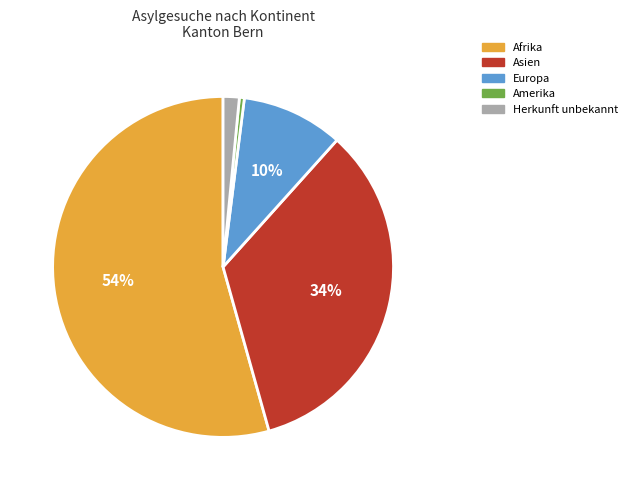

Is the sum of Asien and Amerika greater than half?

No